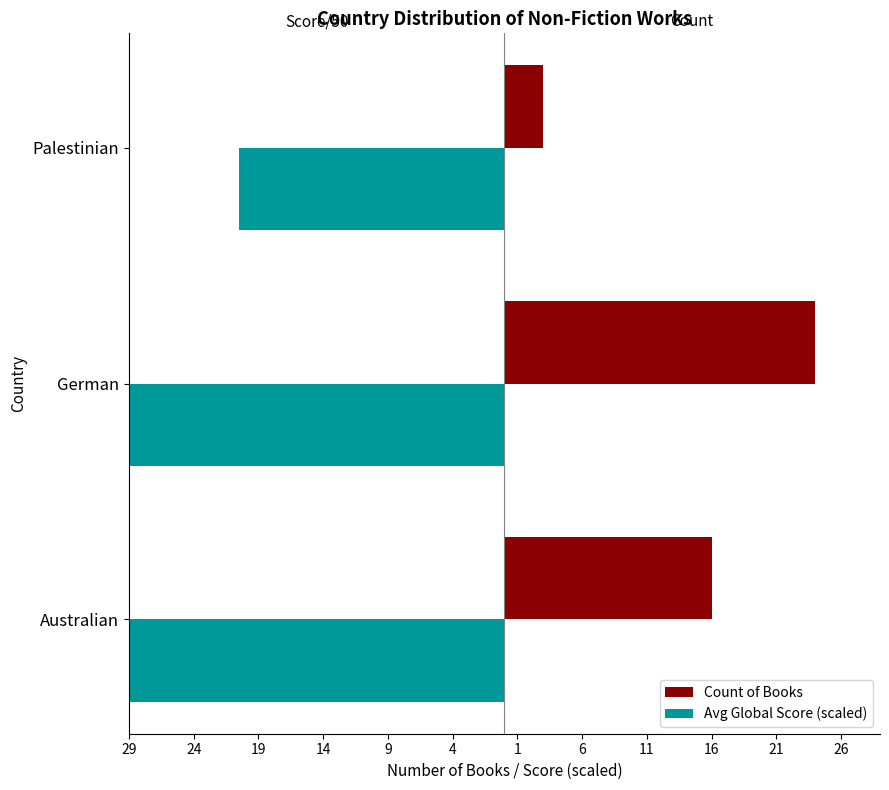

What is the difference between the Count of Books values at Palestinian and Australian?

13.0